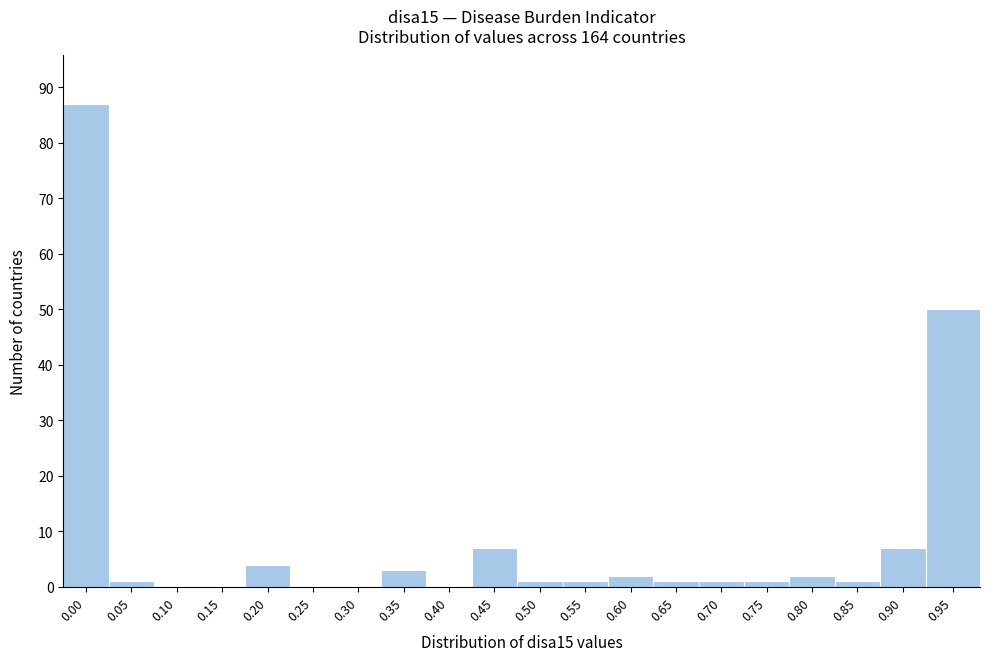

Reading left to right, what are all the values shown in this chart?

0.00=87	0.05=1	0.10=0	0.15=0	0.20=4	0.25=0	0.30=0	0.35=3	0.40=0	0.45=7	0.50=1	0.55=1	0.60=2	0.65=1	0.70=1	0.75=1	0.80=2	0.85=1	0.90=7	0.95=50